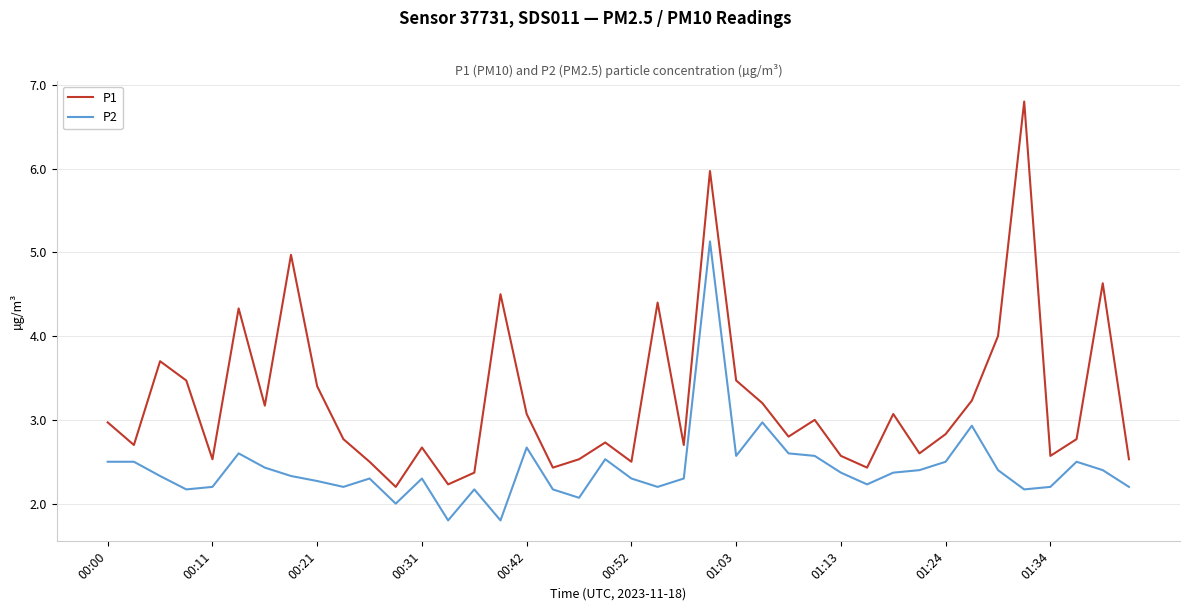

Which series has the largest range (max minus min)?

P1